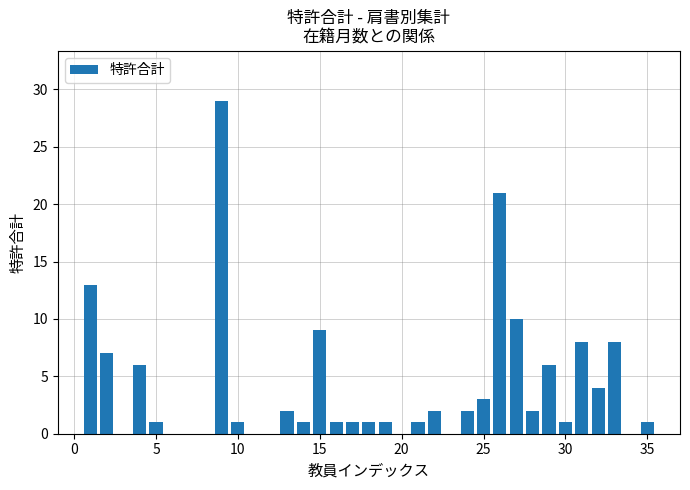

Count the number of data series in this chart.

1